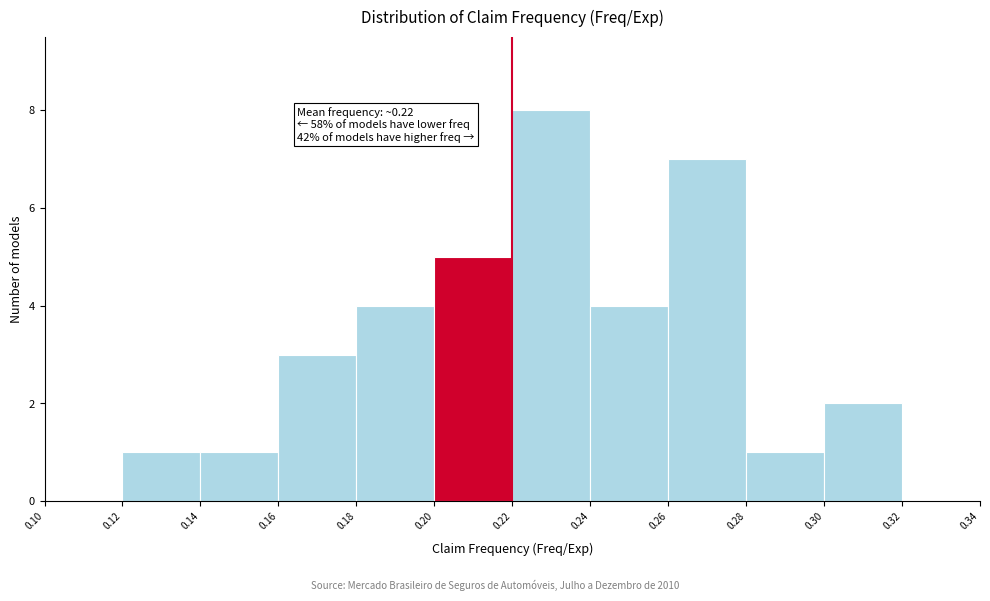

Which range on the x-axis has the tallest bar?

0.22 to 0.24